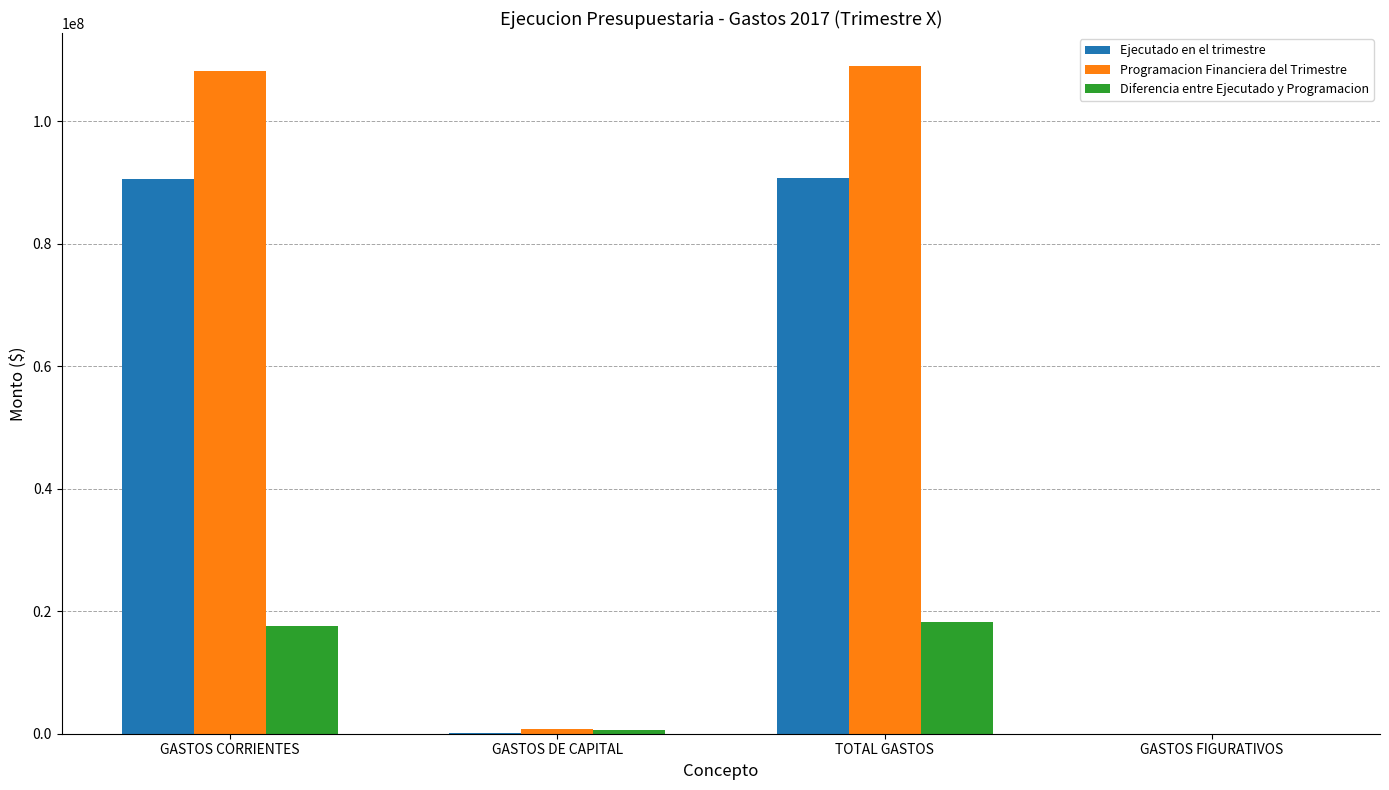

How many groups of bars are there?

4